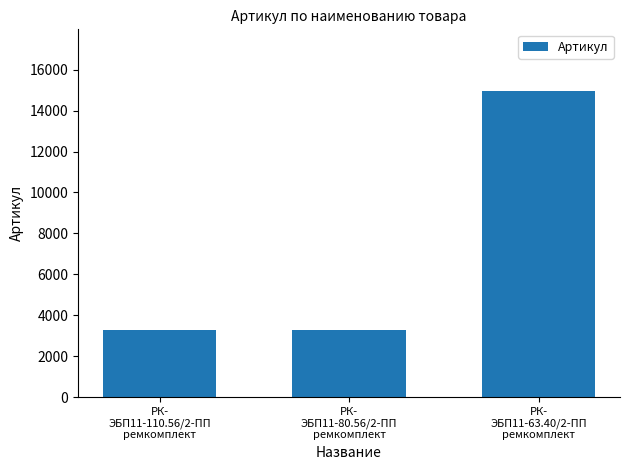

What is the label of the 3rd bar from the right?

РК-
ЭБП11-110.56/2-ПП
ремкомплект